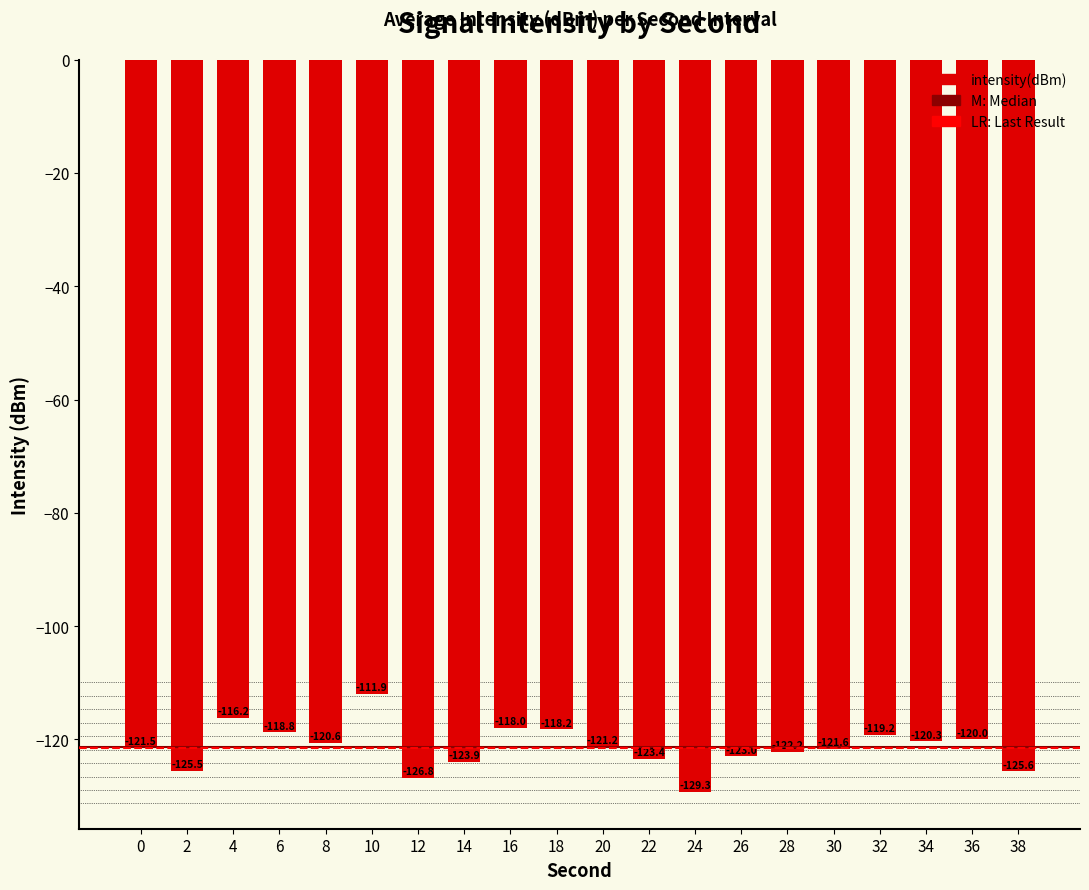

What is the difference between the second highest and second lowest values?

10.6